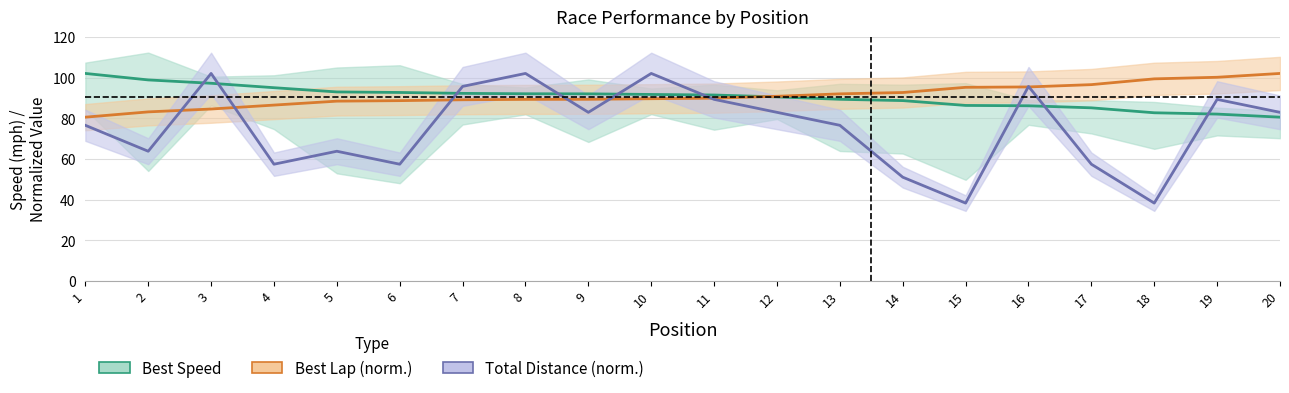

What is the value of the Best Lap (norm.) point at the 15th from the left?

95.3